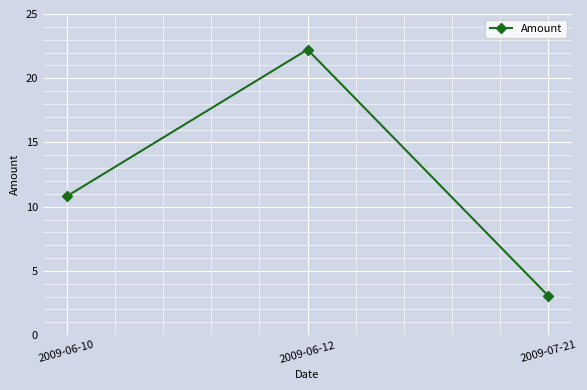

What is the label of the 2nd point from the right?

2009-06-12